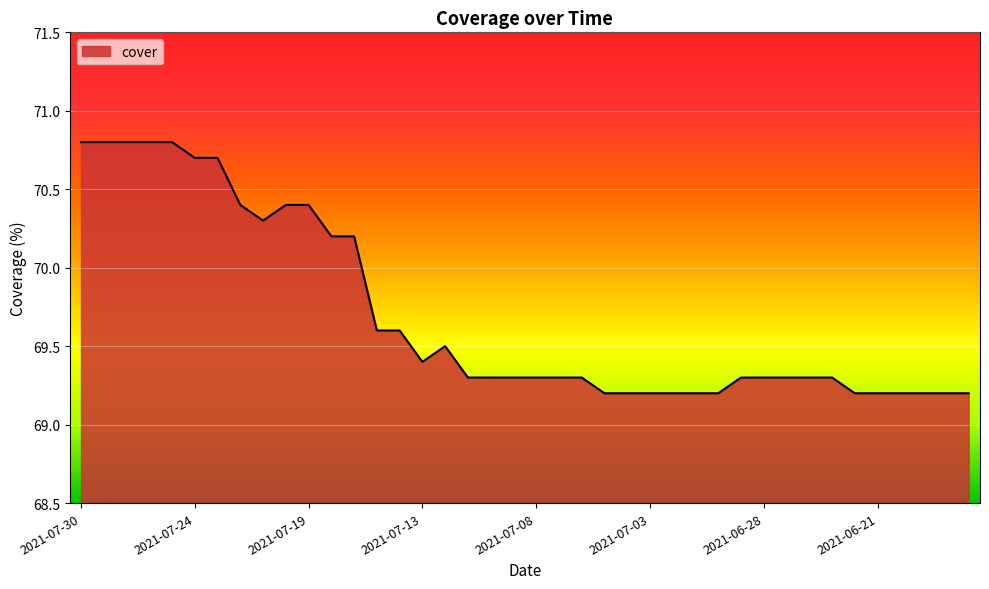

How many values are between 69 and 70?

27